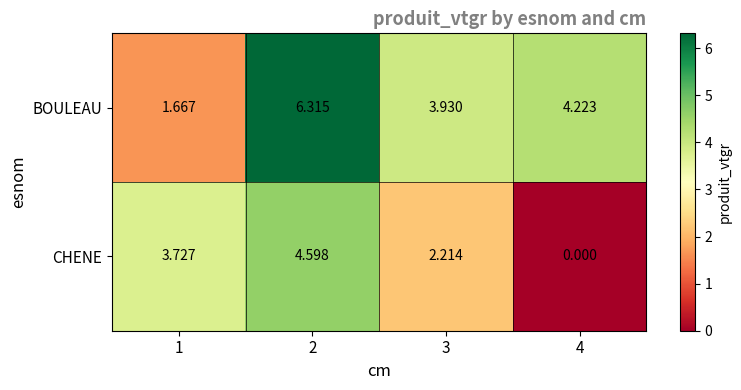

Is the value of CHENE at 3 greater than the value of BOULEAU at 3?

No